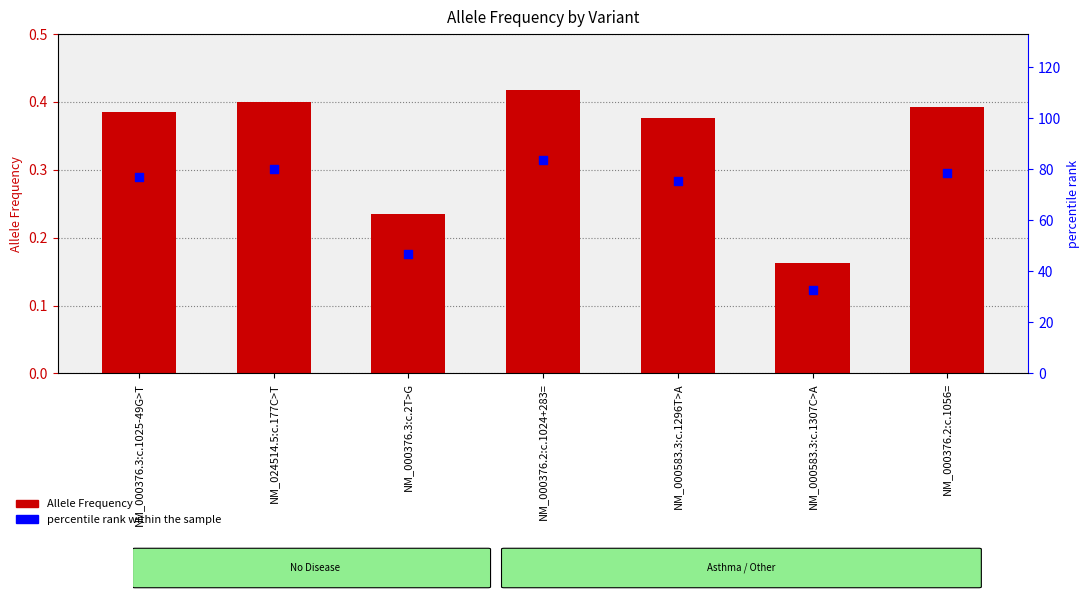

Which series has the largest total across all categories?

percentile rank within the sample